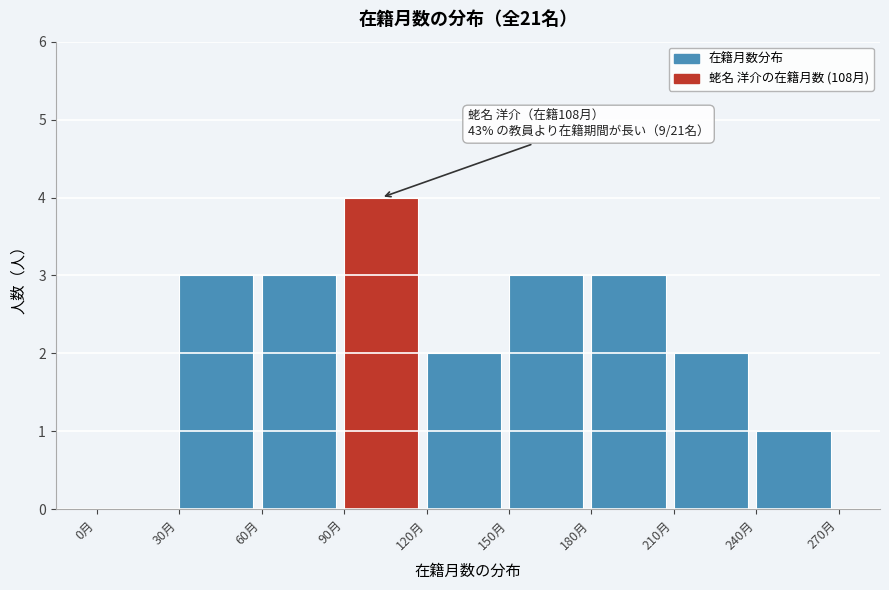

Which range on the x-axis has the tallest bar?

90 to 120